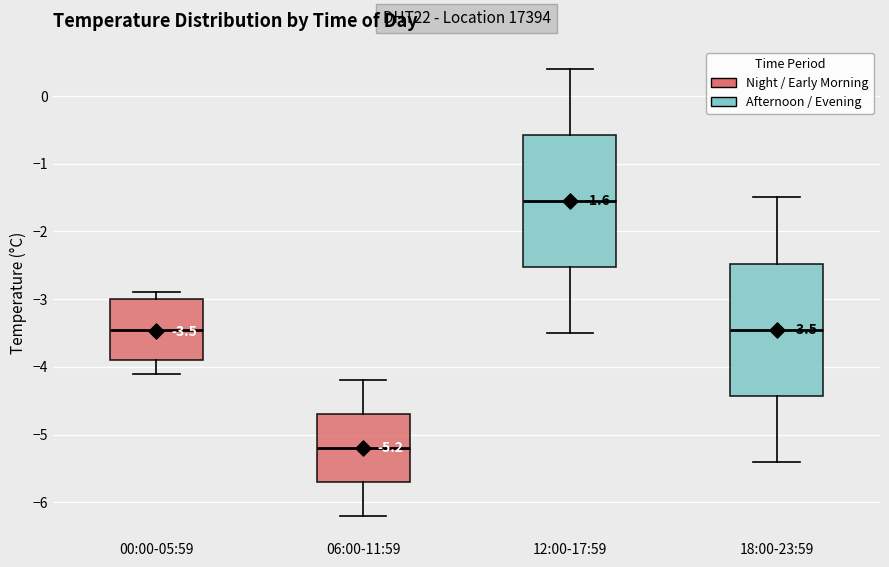

Which box has the highest median line?

12:00-17:59